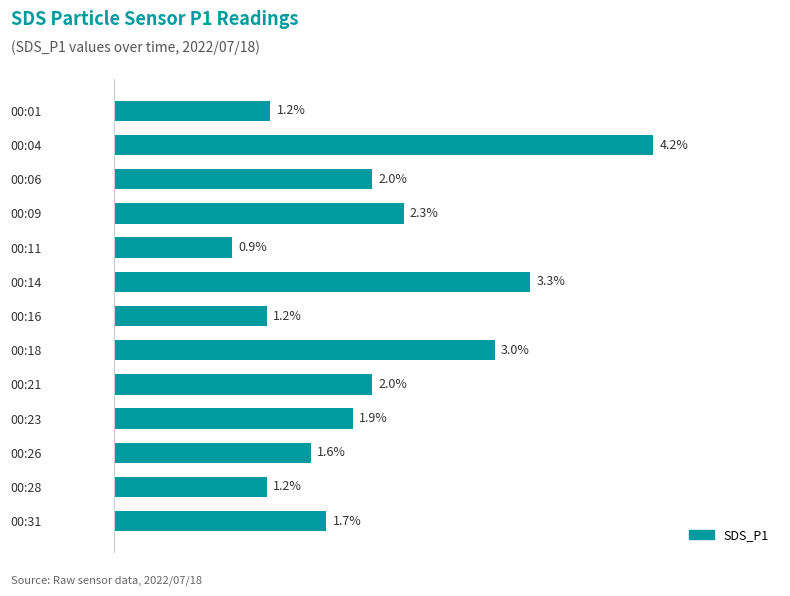

Which label corresponds to the largest value in the chart?

00:04